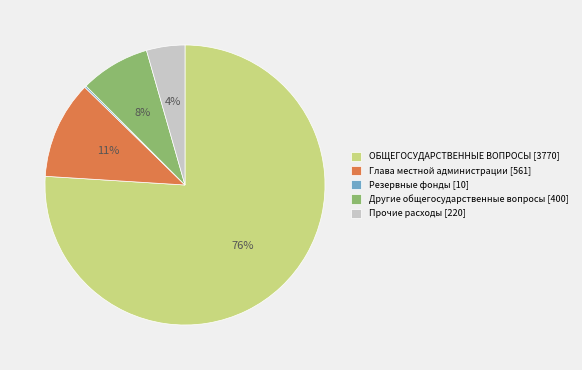

What is the majority slice?

ОБЩЕГОСУДАРСТВЕННЫЕ ВОПРОСЫ